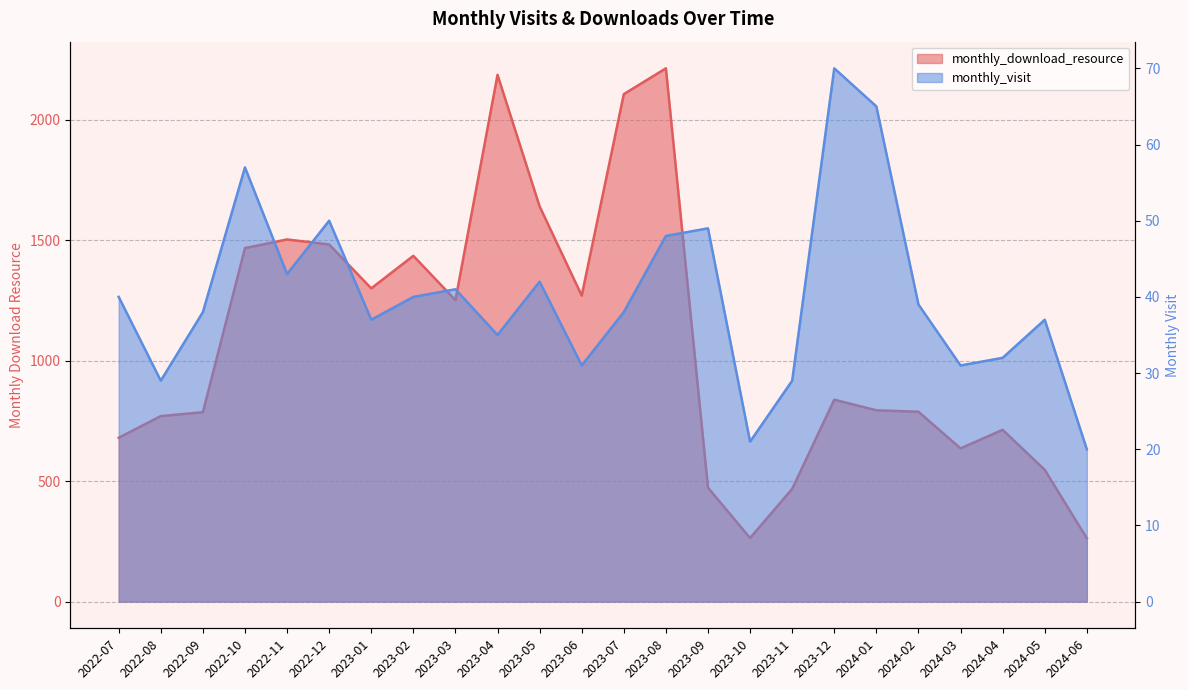

What is the difference between the maximum and minimum values in the monthly_visit series?

50